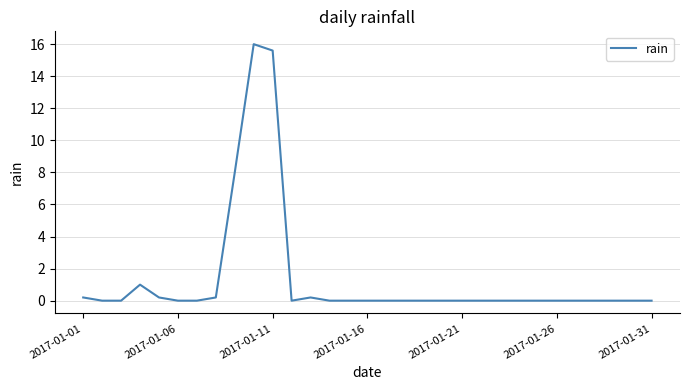

What is the maximum value shown in the chart?

16.0